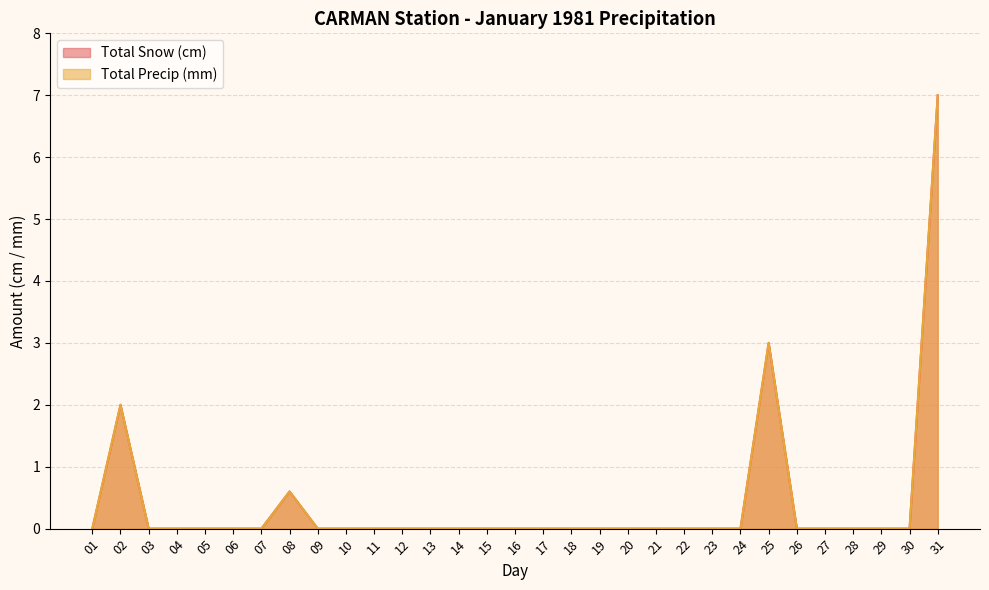

True or false: Total Snow (cm) and Total Precip (mm) cross at least once.

False